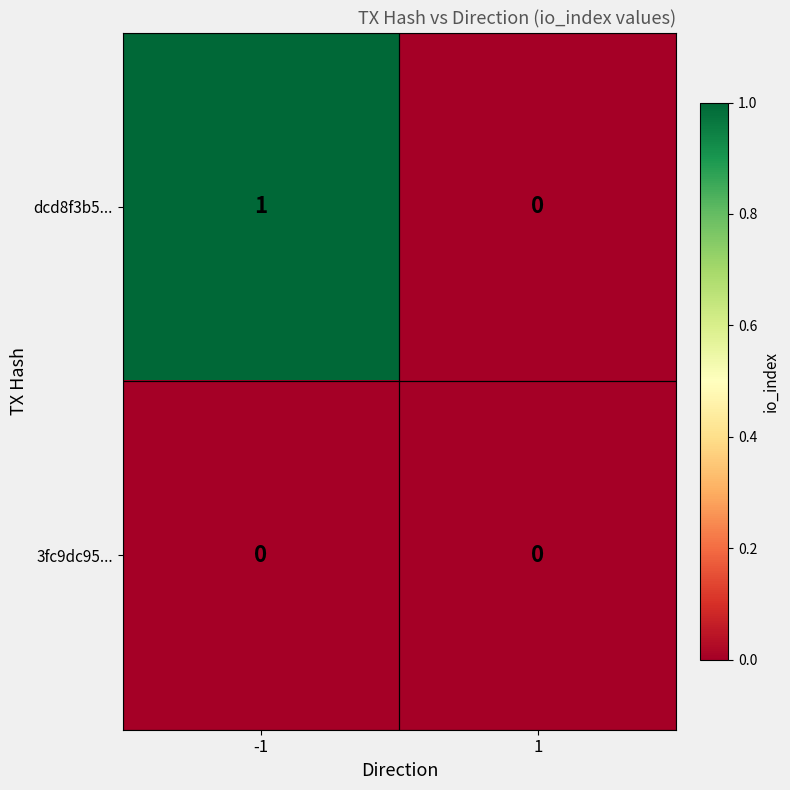

What is the difference between the highest and lowest values at -1?

1